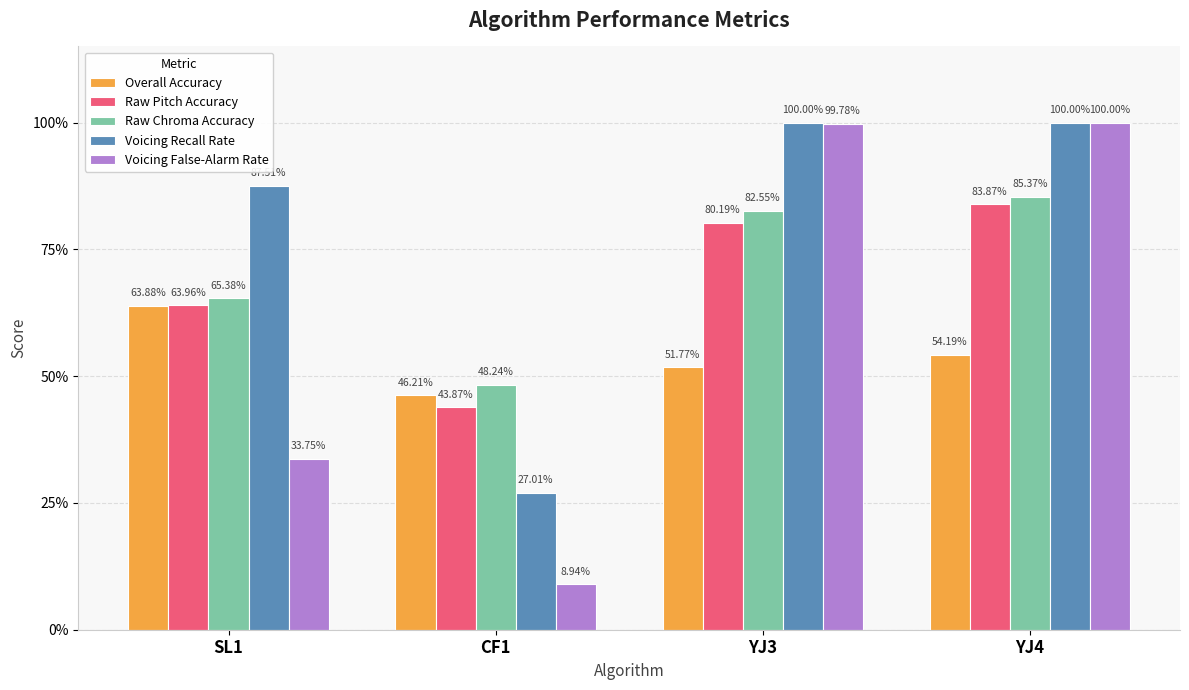

What are all the series names shown in the legend?

Overall Accuracy, Raw Pitch Accuracy, Raw Chroma Accuracy, Voicing Recall Rate, Voicing False-Alarm Rate